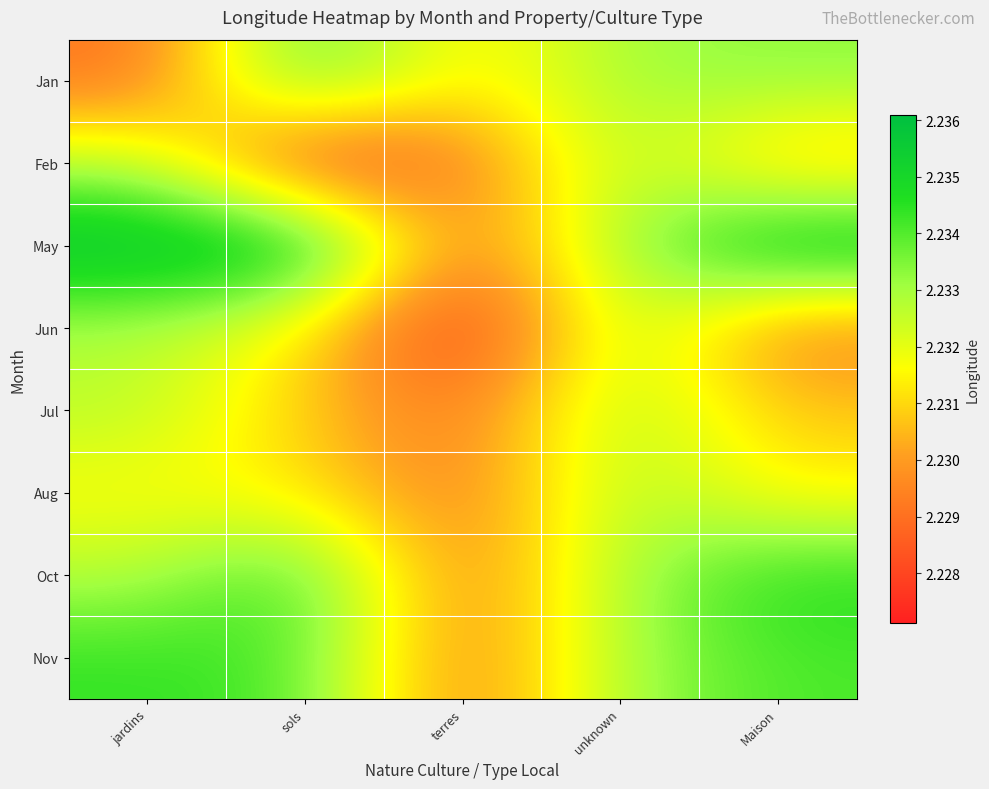

At terres, list the series in order from smallest to largest.

Jun, Feb, May, Jul, Aug, Oct, Nov, Jan